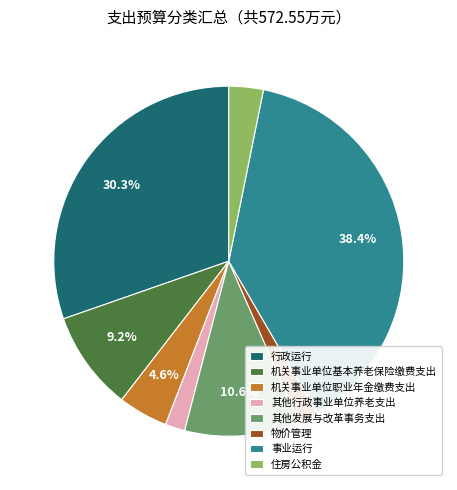

The 事业运行 slice represents 38% of the pie. True or false?

True